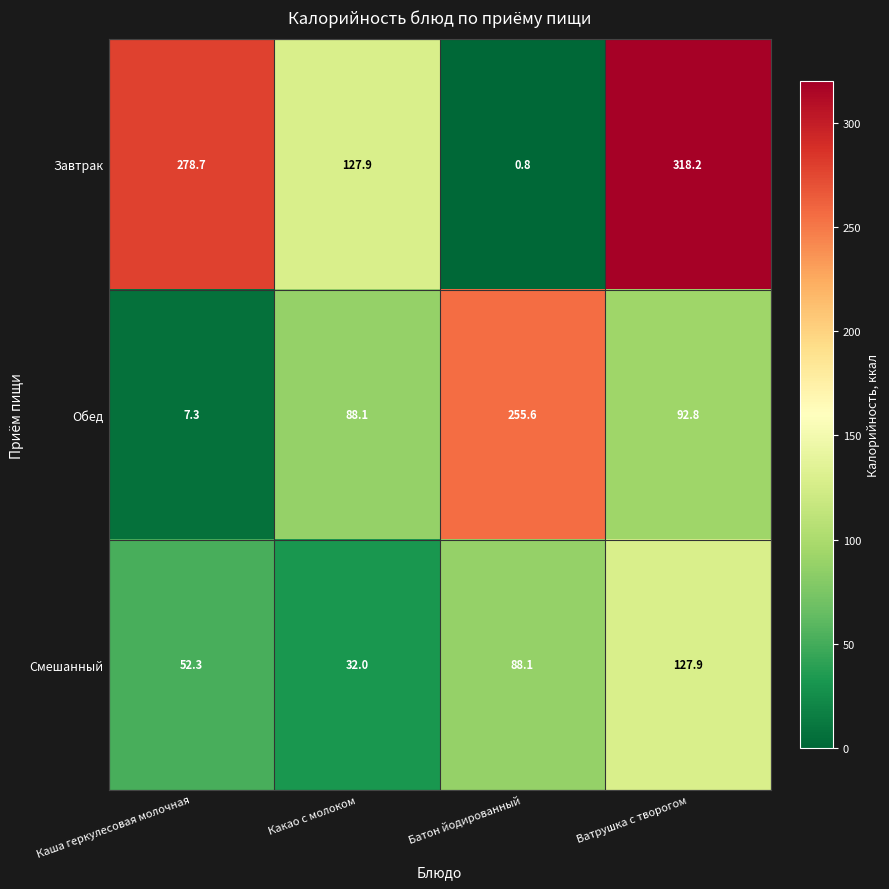

Which series has the widest spread of values?

Завтрак